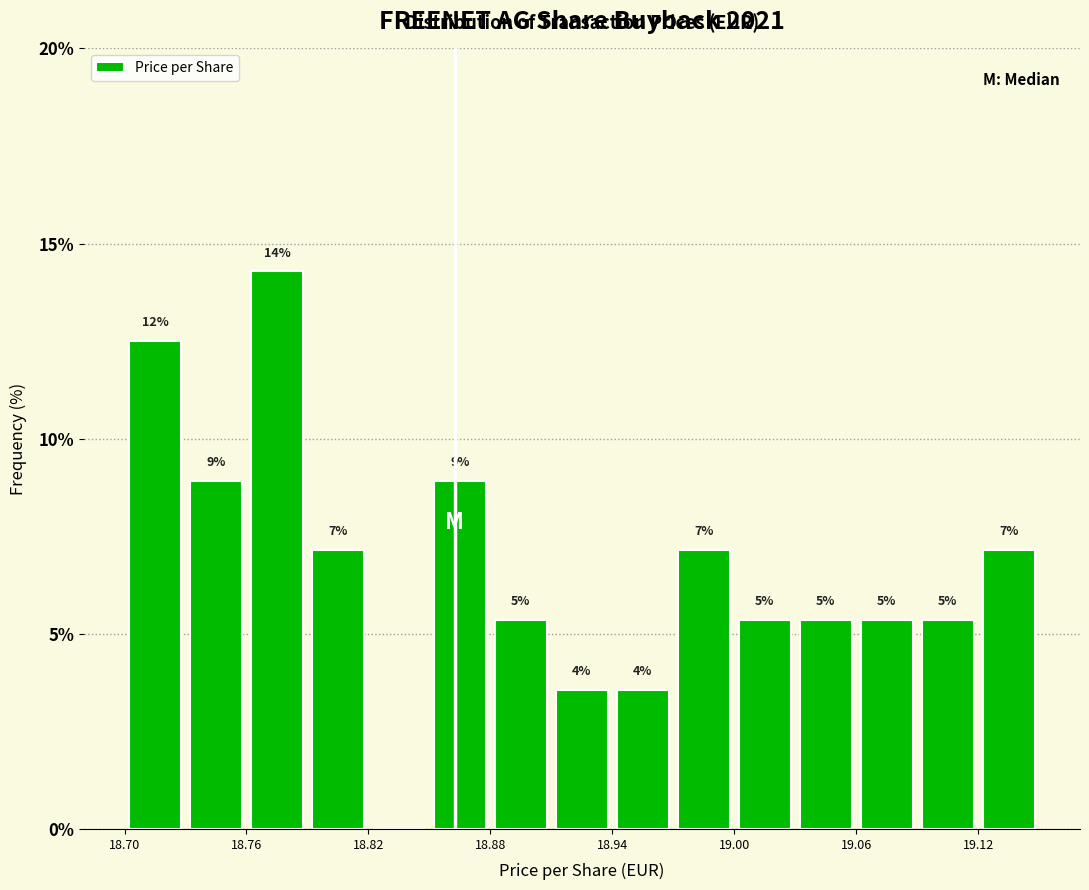

Read against the x-axis, roughly where is the centre of the tallest bar?

18.78